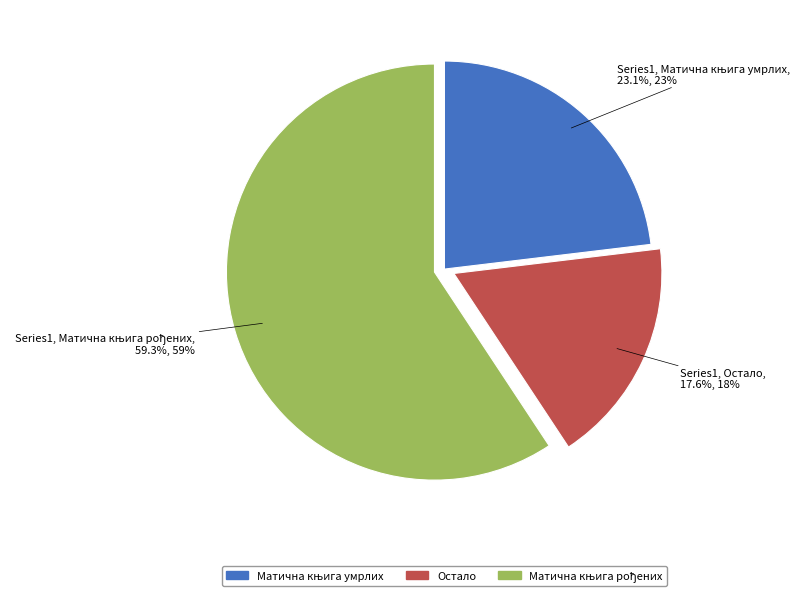

Does Остало represent more than half of the total?

No